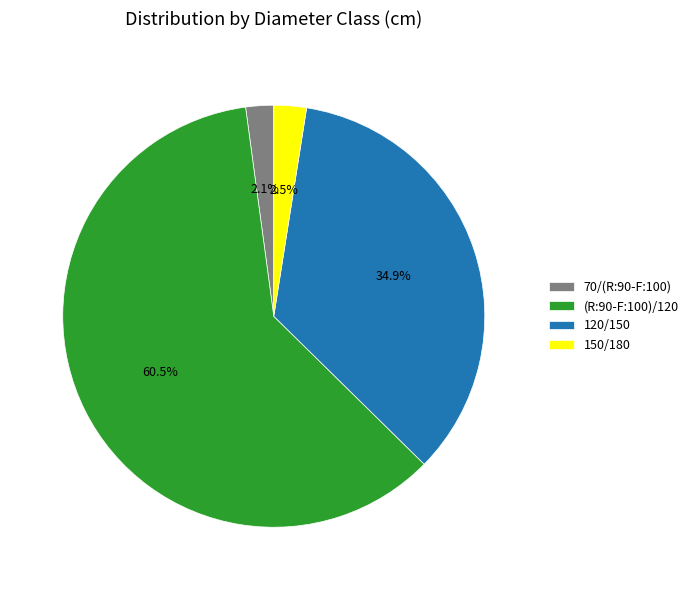

Approximately how many times larger is the value at (R:90-F:100)/120 compared to 120/150?

1.7